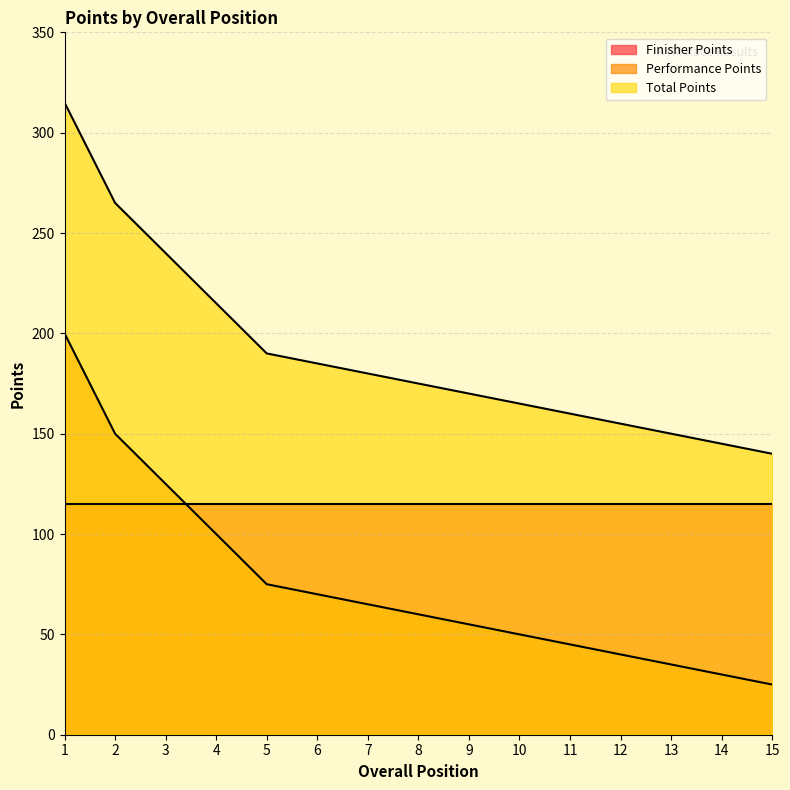

What is the sum of the Total Points values at 6 and 11?

345